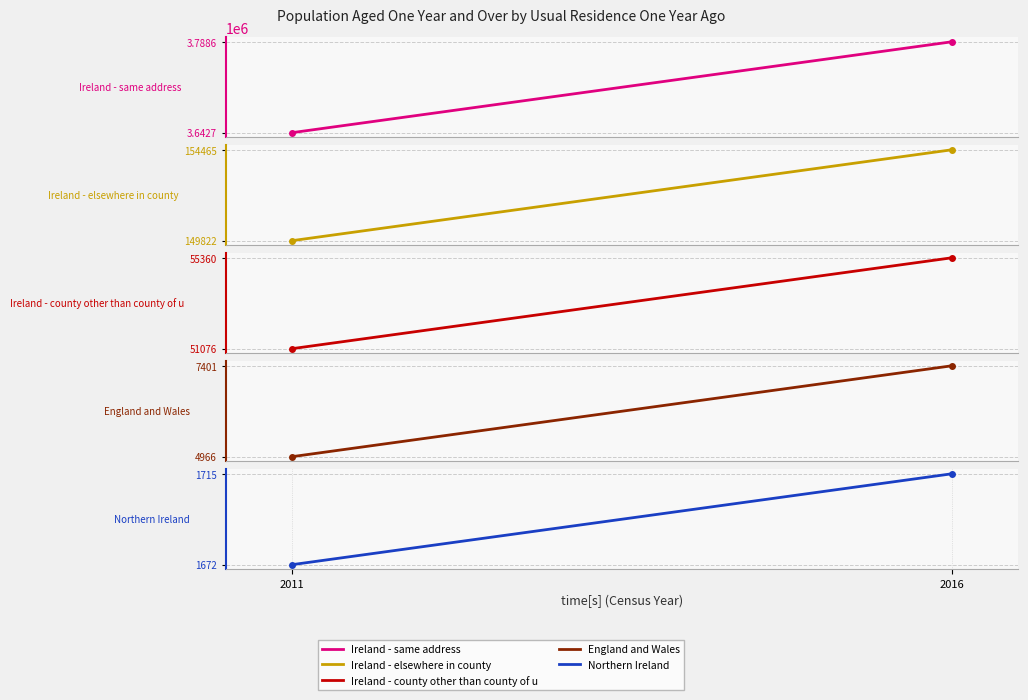

What is the value of the England and Wales point at the 2nd from the left?

7401